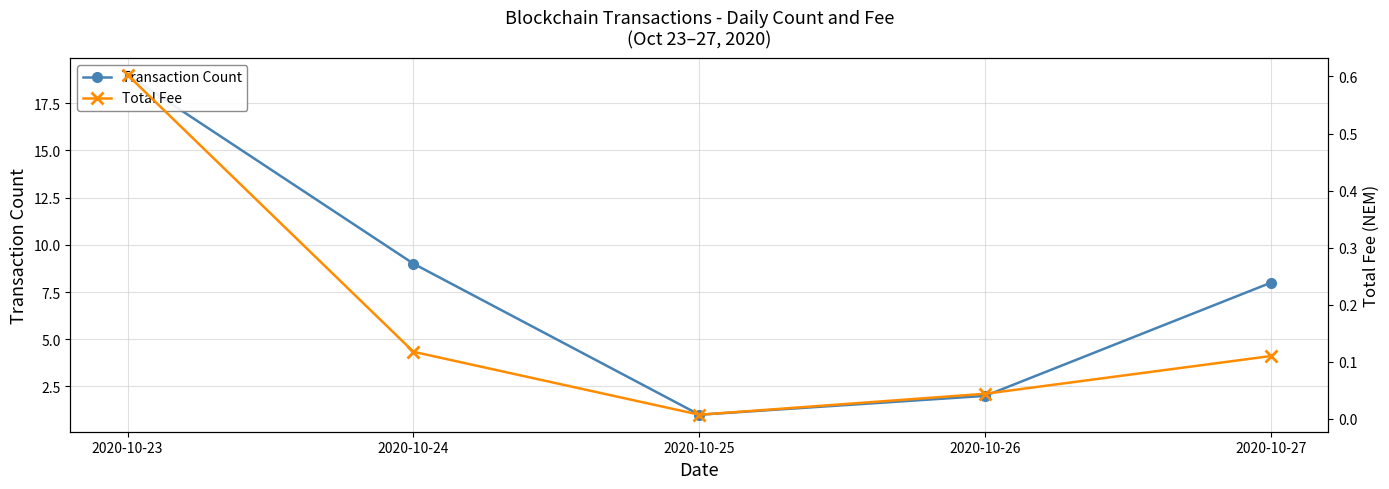

The Total Fee series shows 0.0 at 2020-10-24. True or false?

False